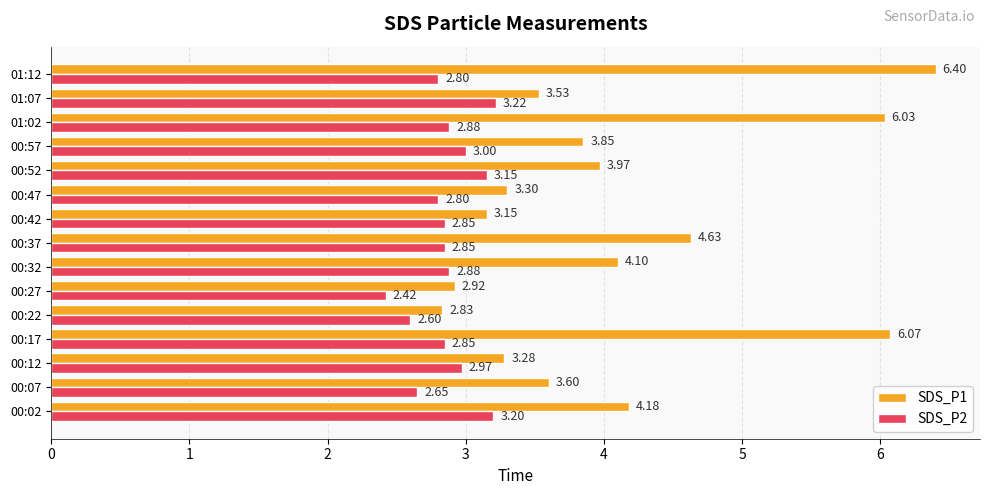

Is the value of SDS_P2 at 00:52 greater than the value of SDS_P1 at 00:47?

No